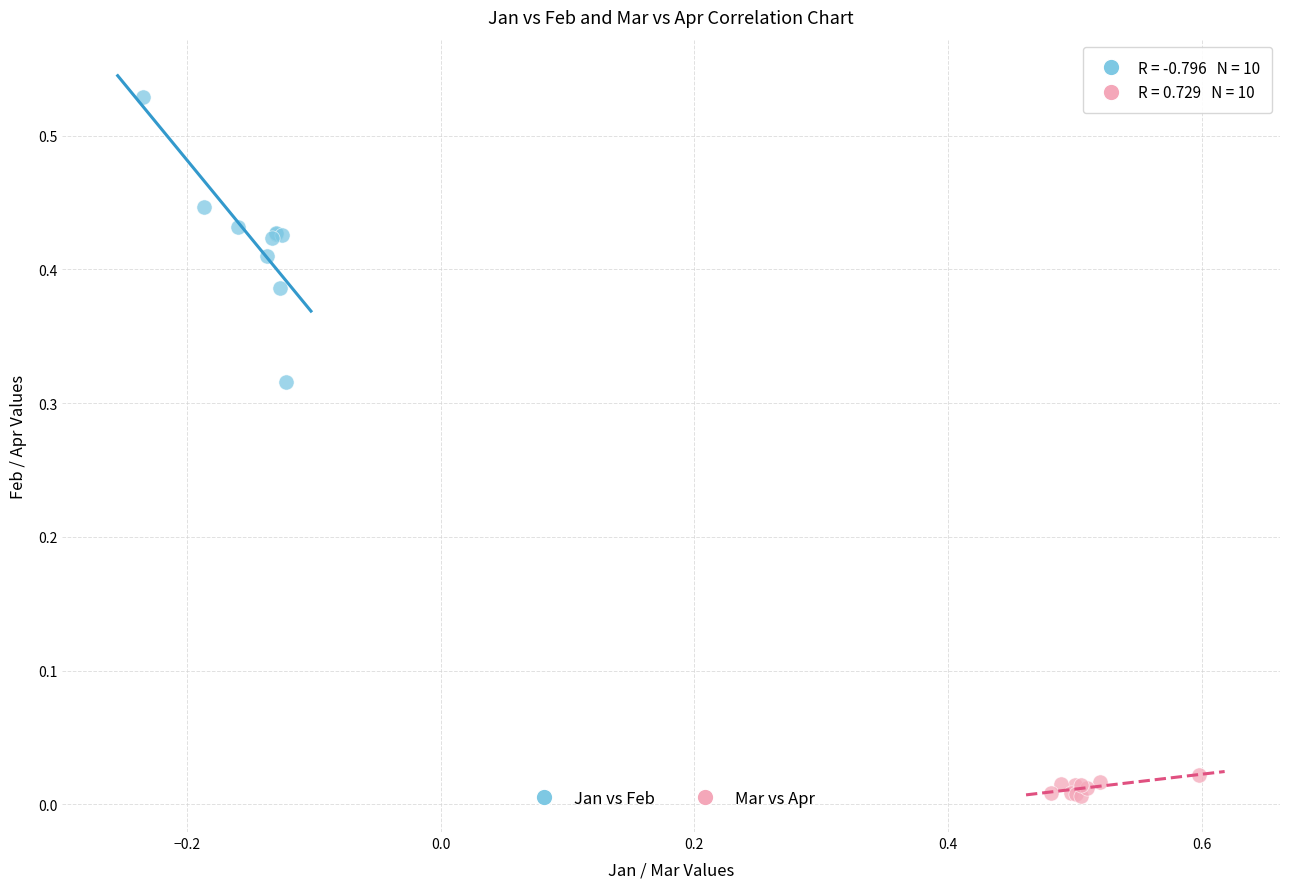

Which series contains the lowest Y value?

Mar vs Apr